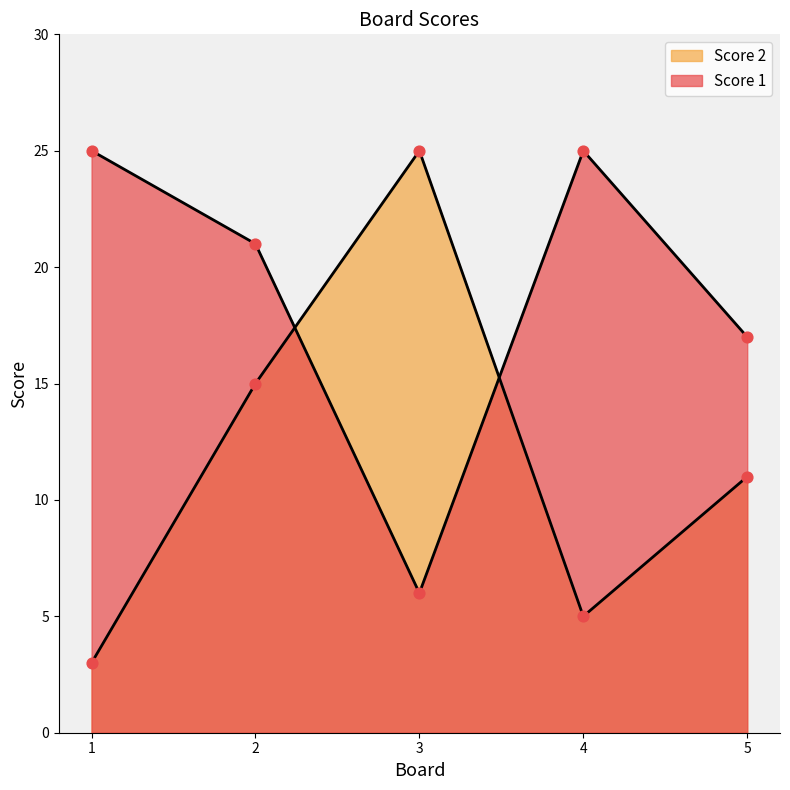

At how many categories does at least one series exceed 10?

5